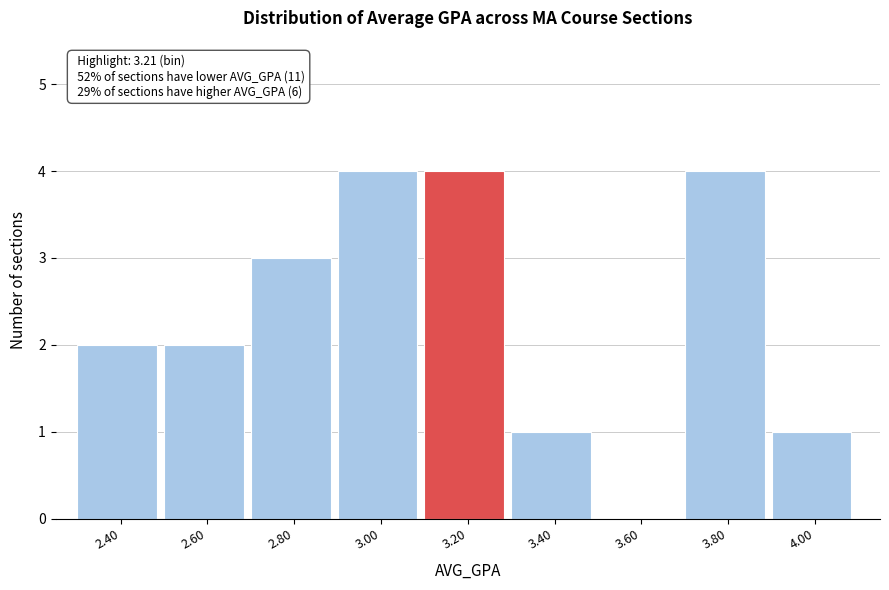

Reading right to left, list all the values displayed in this chart.

4.00=1	3.80=4	3.60=0	3.40=1	3.20=4	3.00=4	2.80=3	2.60=2	2.40=2